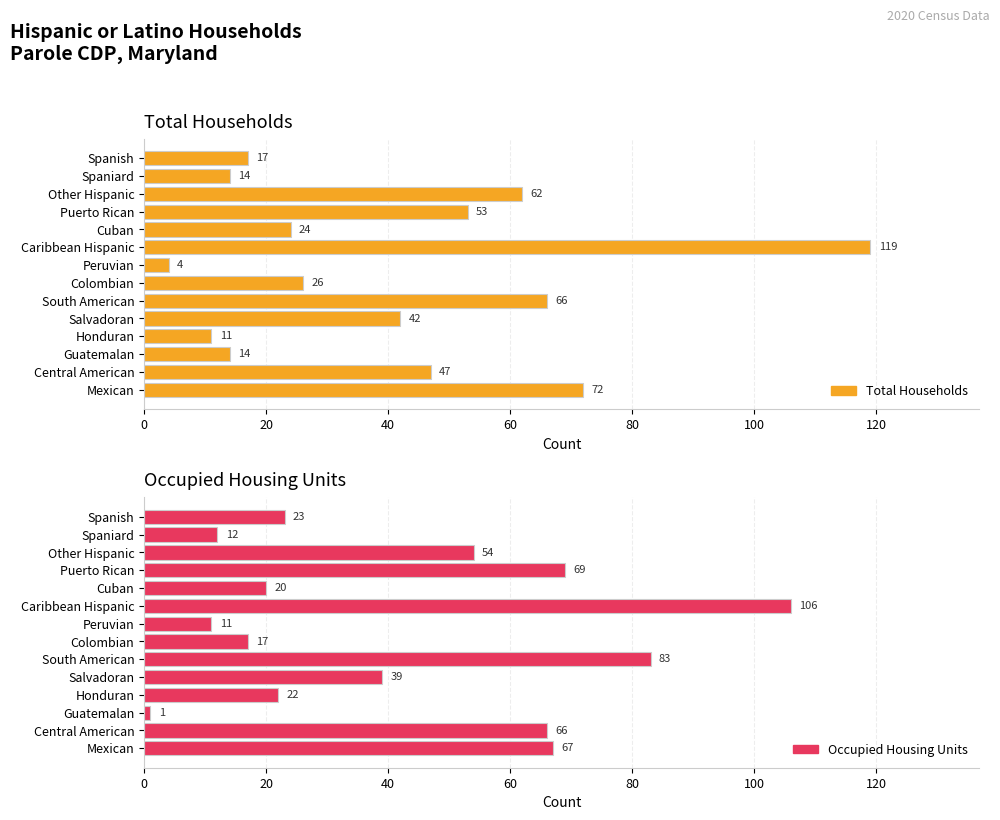

What is the average value of the Total Households series?

41